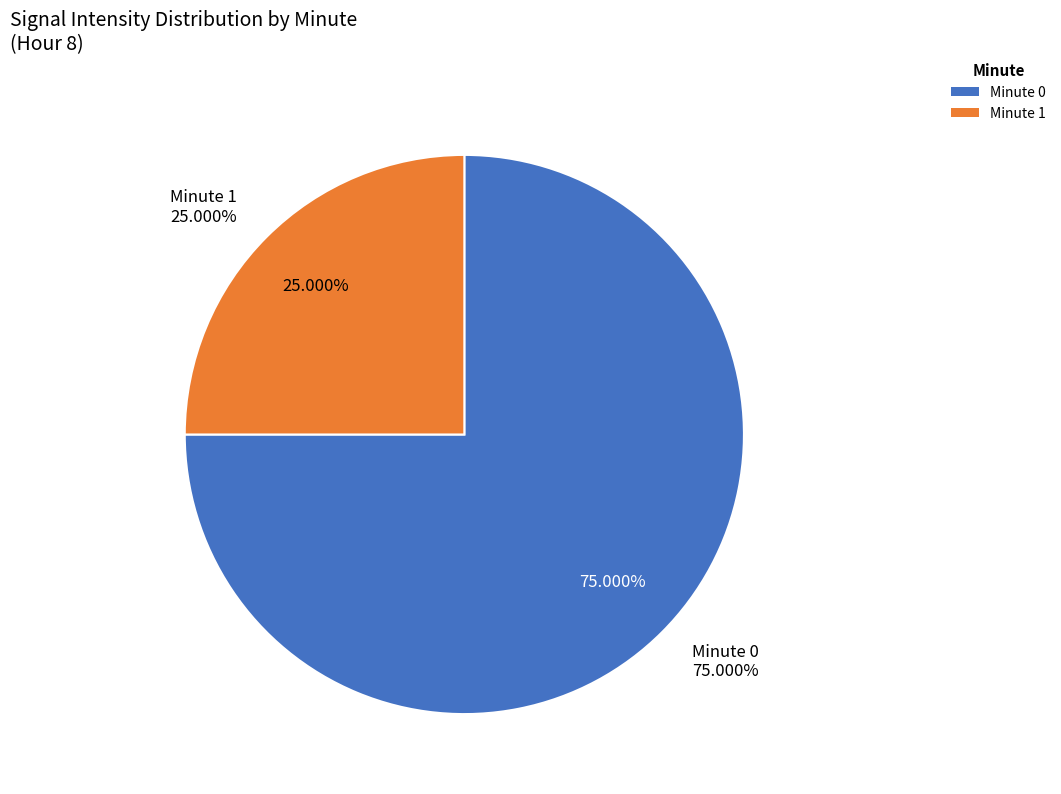

The Minute 0 slice represents 85% of the pie. True or false?

False